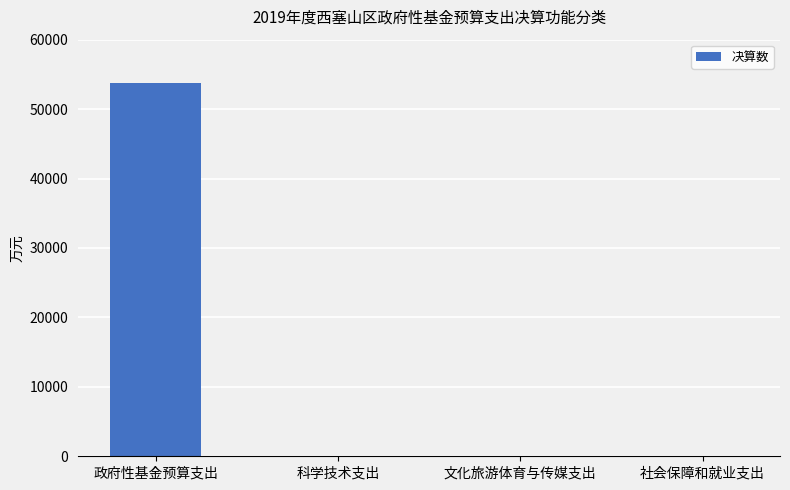

The value at 文化旅游体育与传媒支出 is 0. True or false?

True